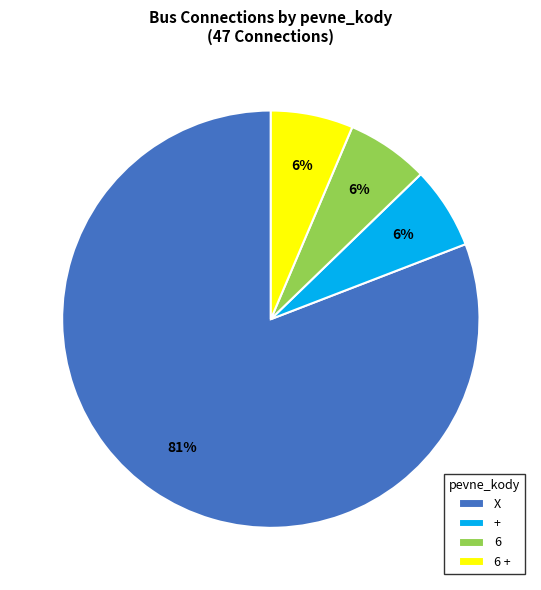

Approximately how many times larger is the value at 6 compared to 6 +?

1.0